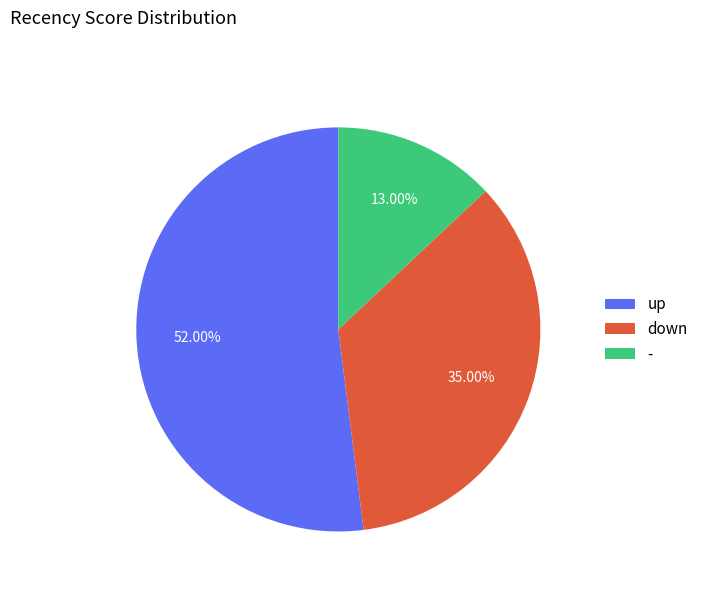

Which category accounts for the majority?

up